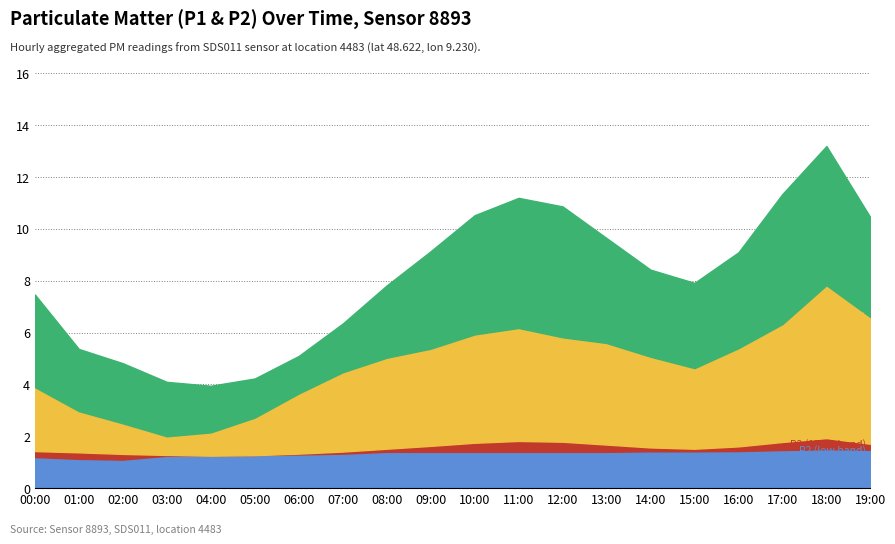

List the series in order of their peak value, highest first.

P1, P1_mid, P2, P2_mid